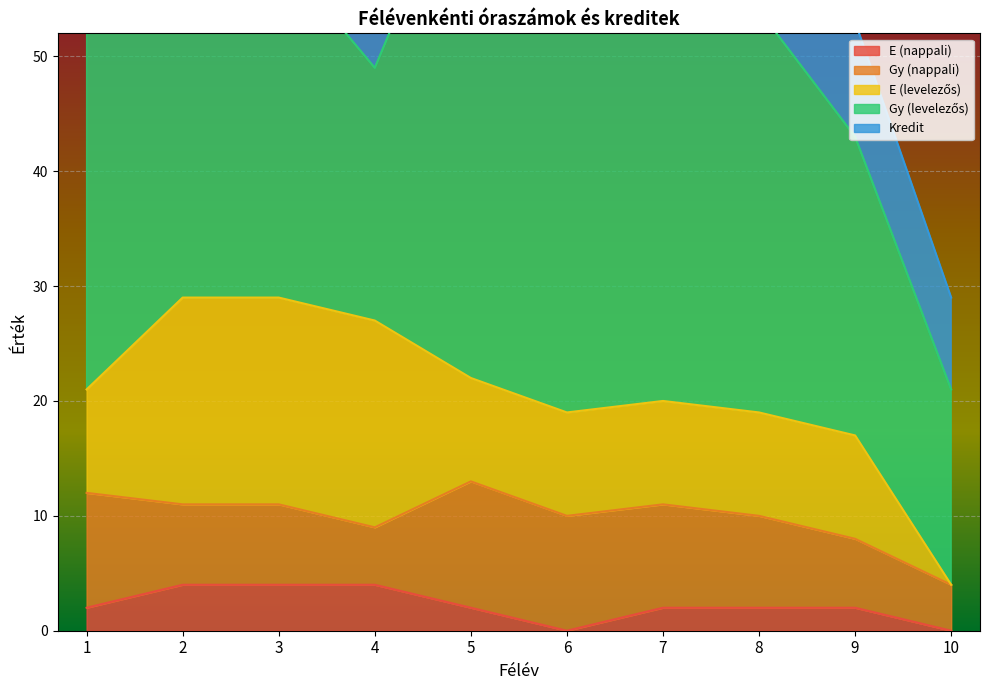

At which label does E (nappali) reach its minimum?

6